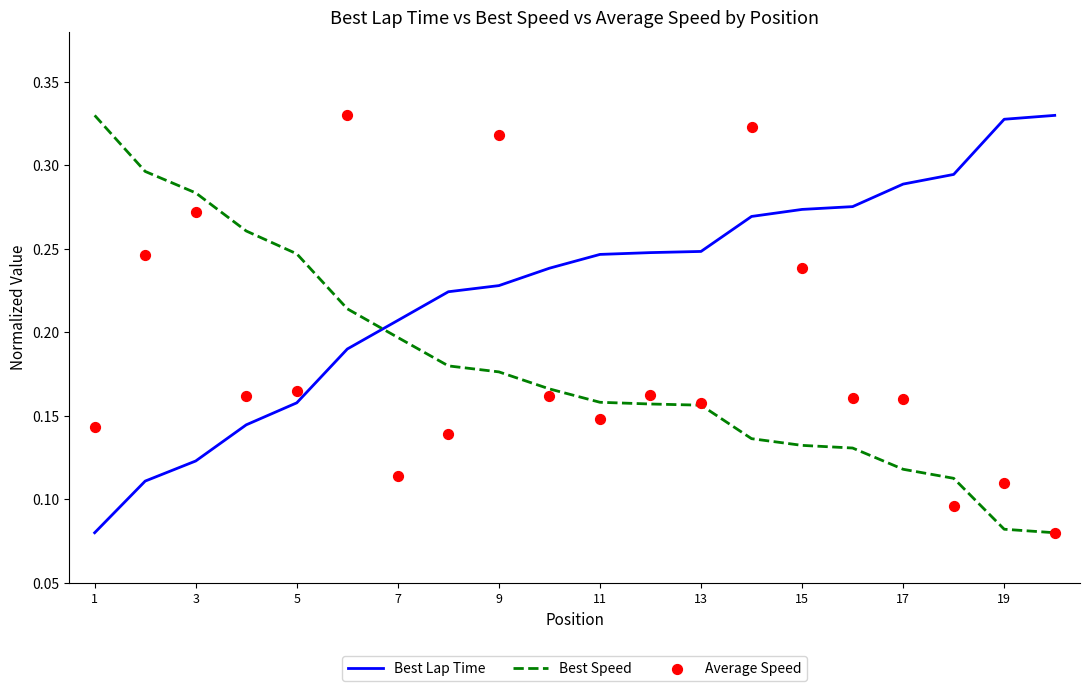

How many intersections are there between Best Speed and Best Lap Time?

1